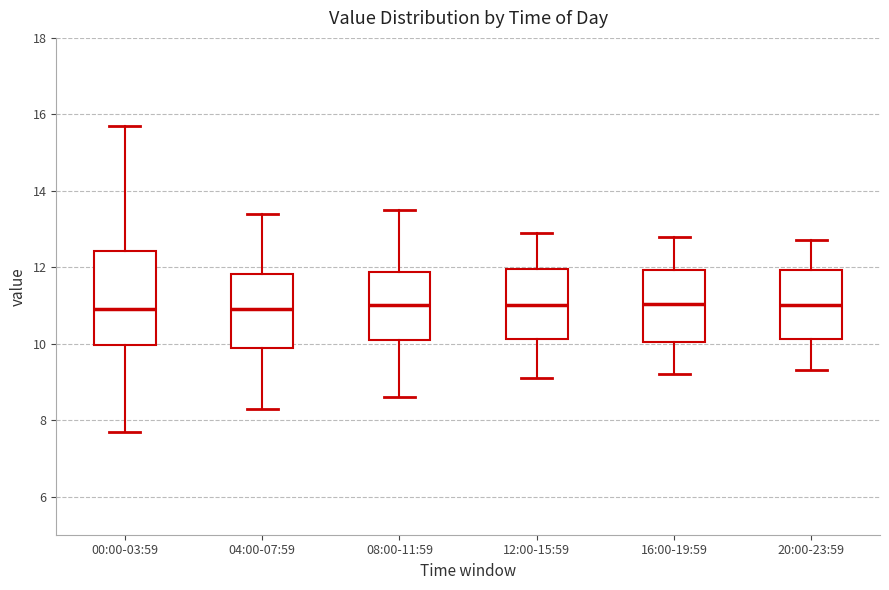

Reading left to right, transcribe this box plot: for each box, give where its median line is, the range the box spans, and where its two whiskers end, as read against the y-axis. The values are not printed on the chart, so give them approximately, as read against the axis.

00:00-03:59: median 11.0, box 10.0 to 12.4, whiskers 7.8 to 15.8
04:00-07:59: median 11.0, box 9.8 to 11.8, whiskers 8.4 to 13.4
08:00-11:59: median 11.0, box 10.2 to 11.8, whiskers 8.6 to 13.6
12:00-15:59: median 11.0, box 10.2 to 12.0, whiskers 9.2 to 13.0
16:00-19:59: median 11.0, box 10.0 to 12.0, whiskers 9.2 to 12.8
20:00-23:59: median 11.0, box 10.2 to 12.0, whiskers 9.4 to 12.8